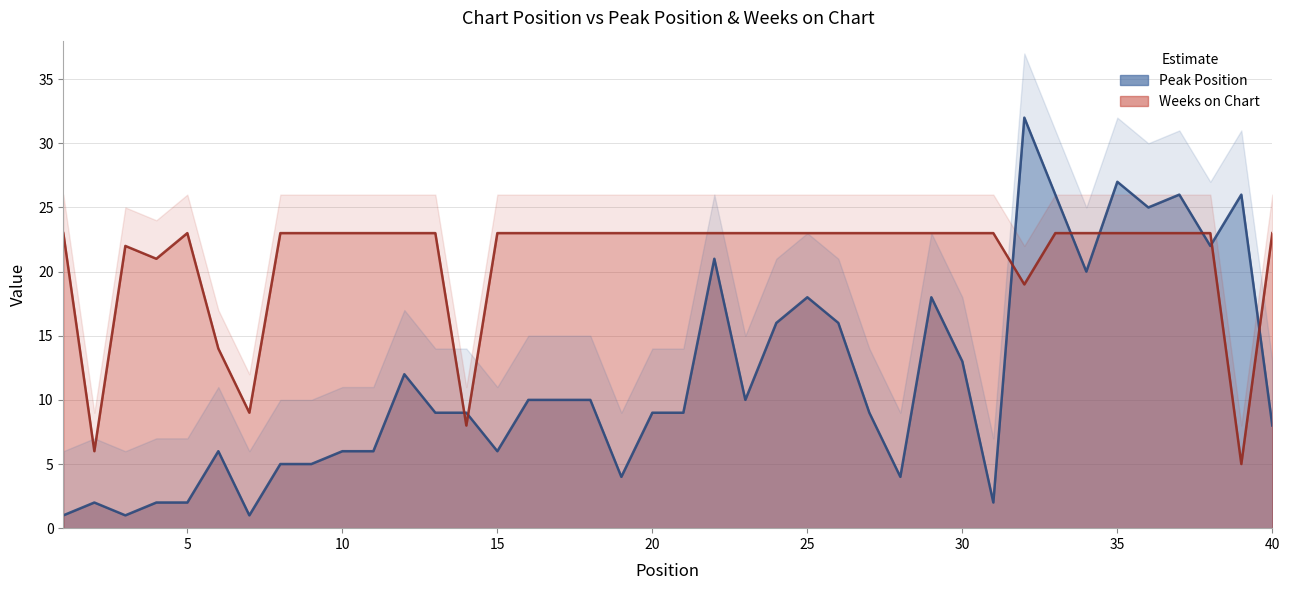

At 19, list the series in order from smallest to largest.

Peak Position, Weeks on Chart